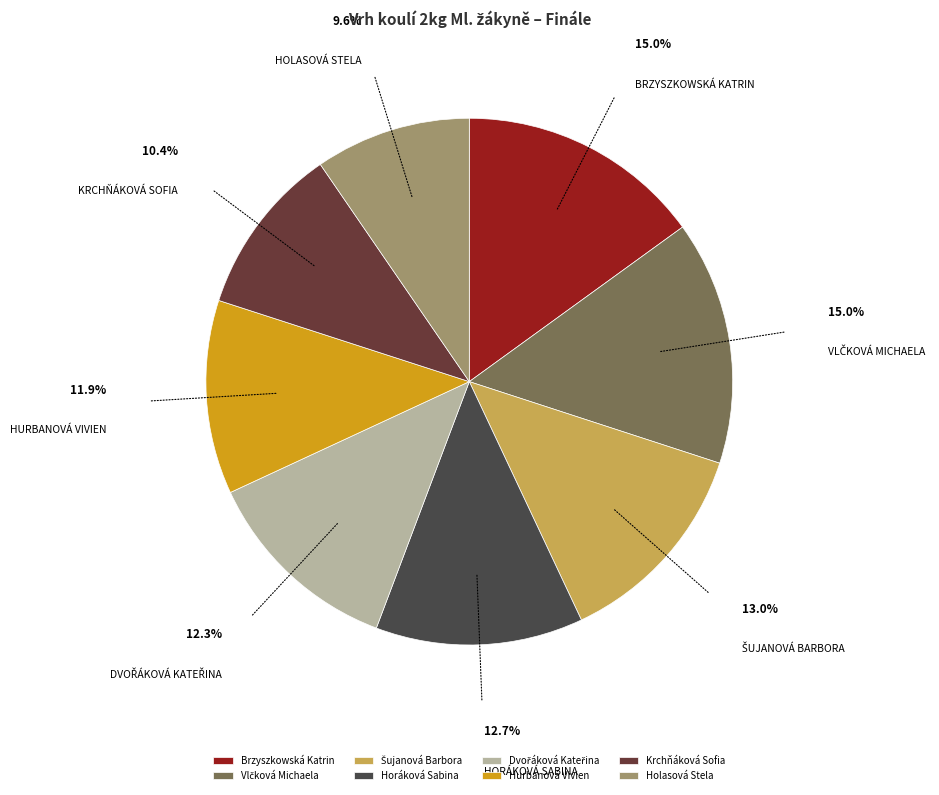

Approximately how many times larger is the value at Hurbanová Vivien compared to Brzyszkowská Katrin?

0.8